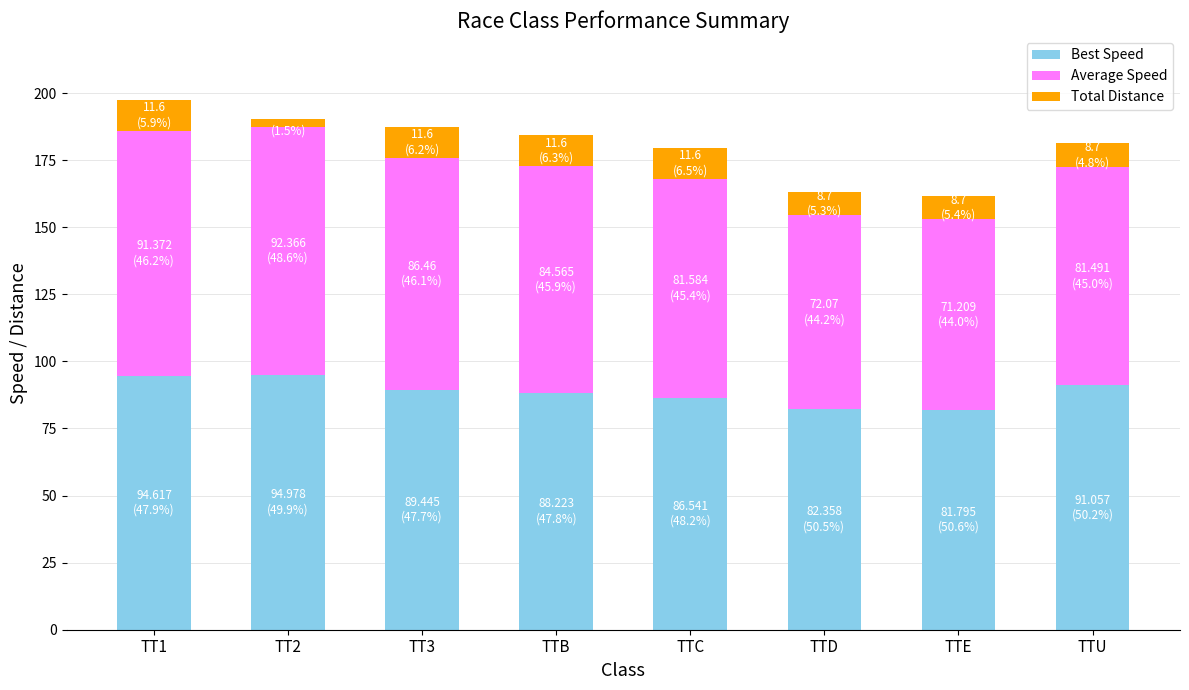

What is the minimum value for Best Speed?

81.8